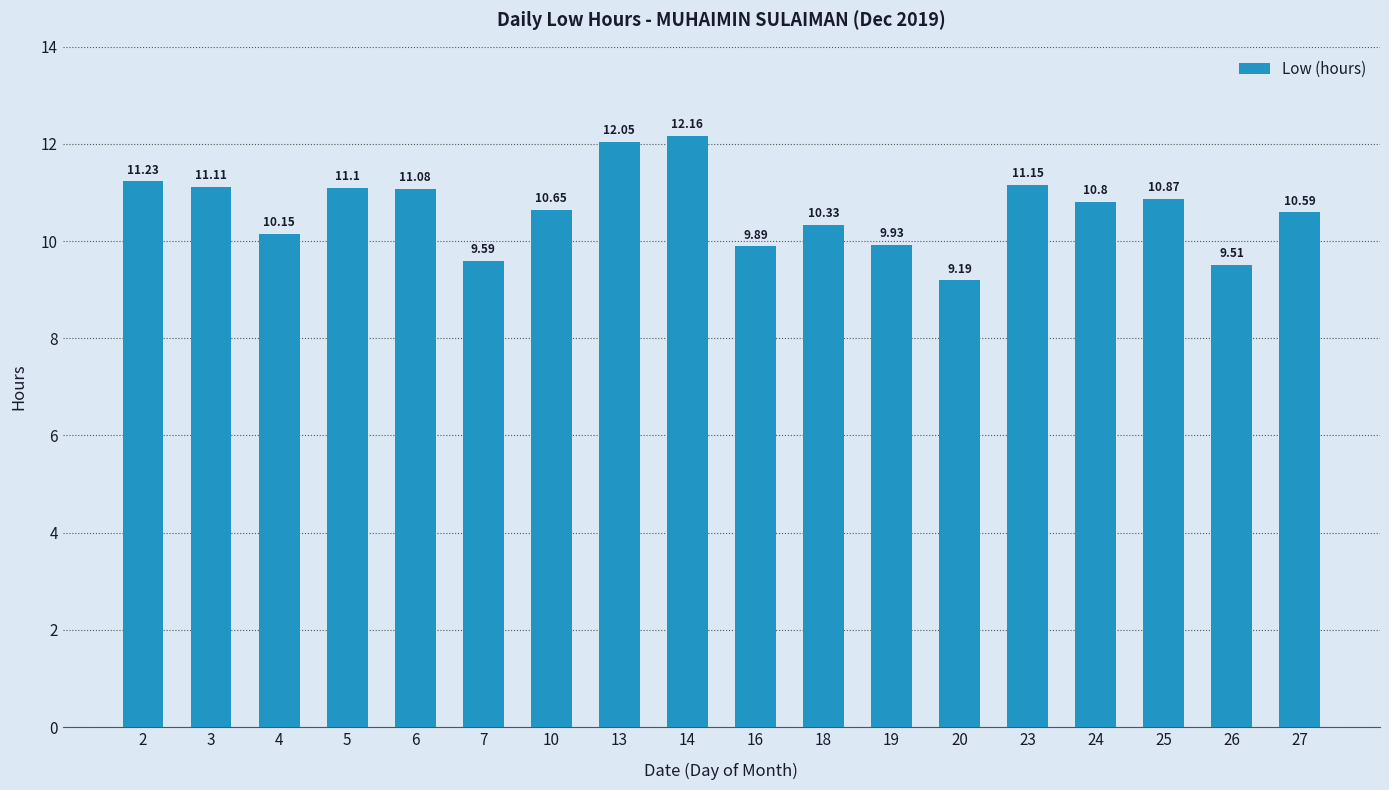

What is the maximum value shown in the chart?

12.2